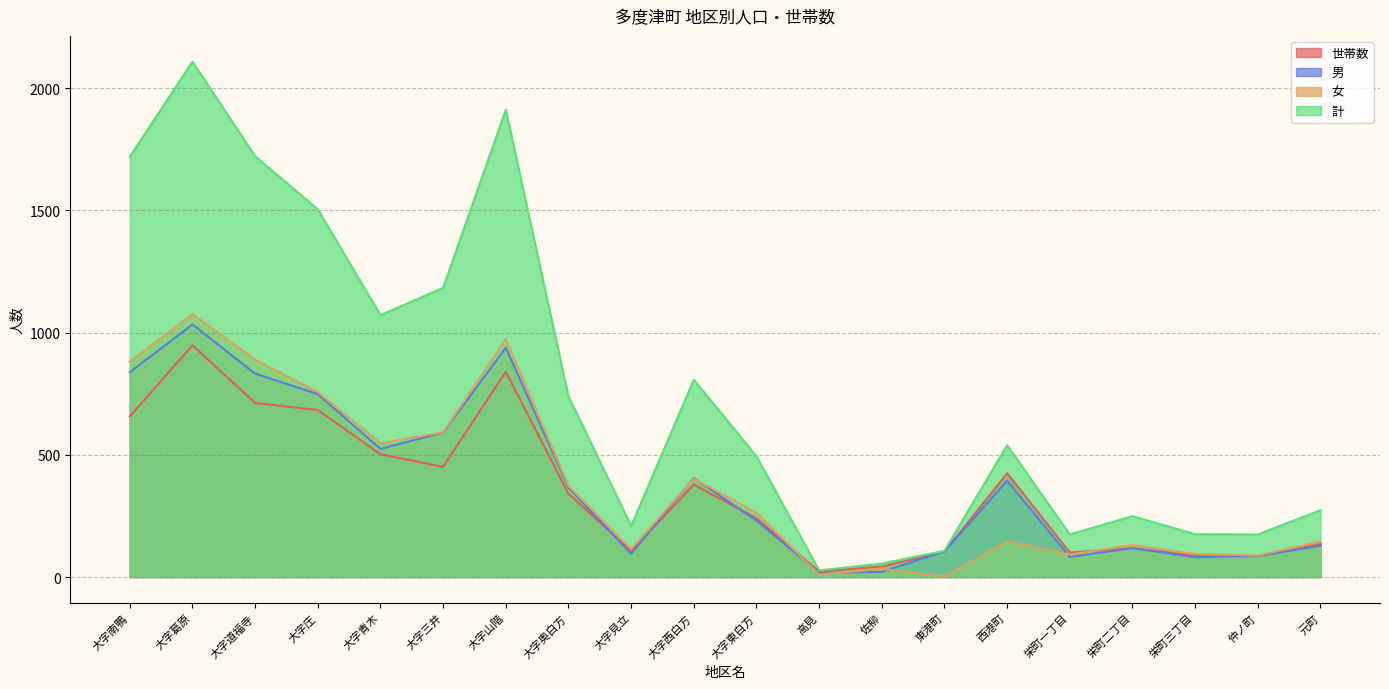

Rank the series at 仲ノ町 from highest to lowest value.

計, 女, 世帯数, 男